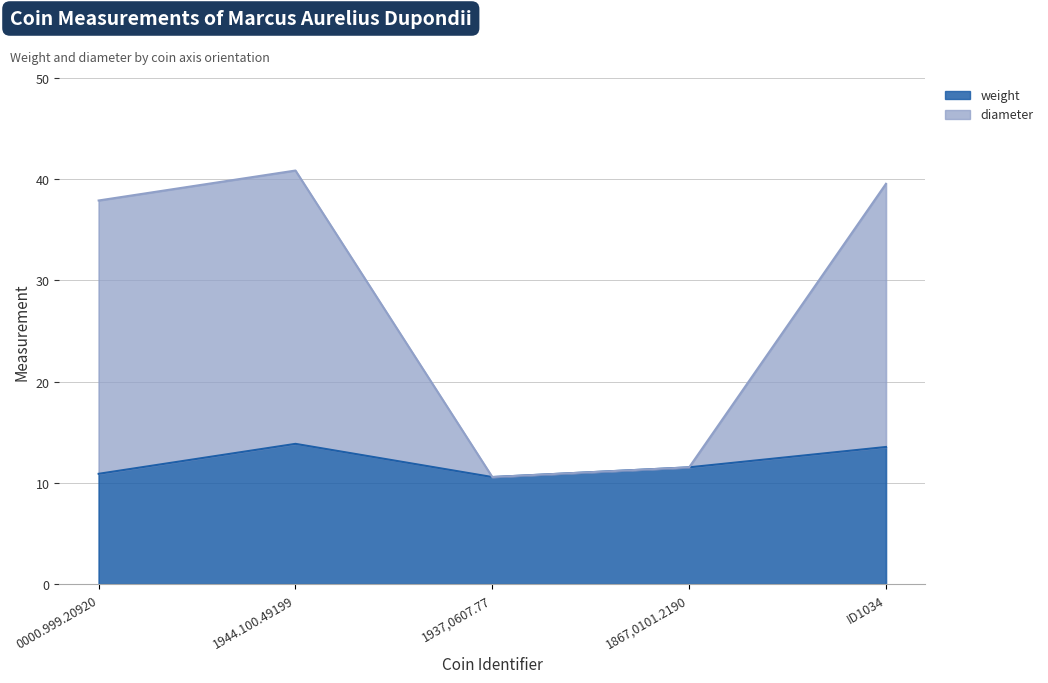

What is the difference between the weight values at ID1034 and 0000.999.20920?

2.7